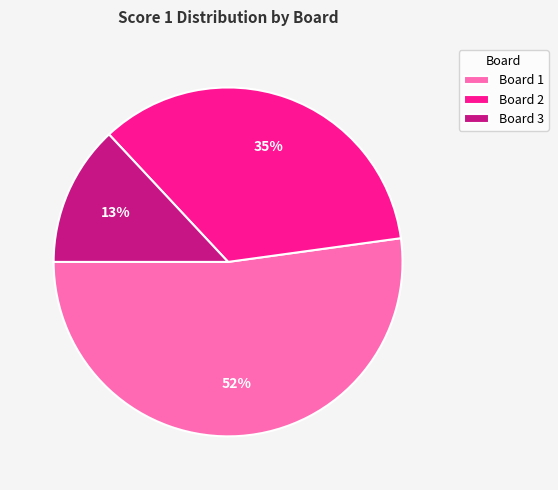

Rank the categories by value from lowest to highest.

Board 3, Board 2, Board 1